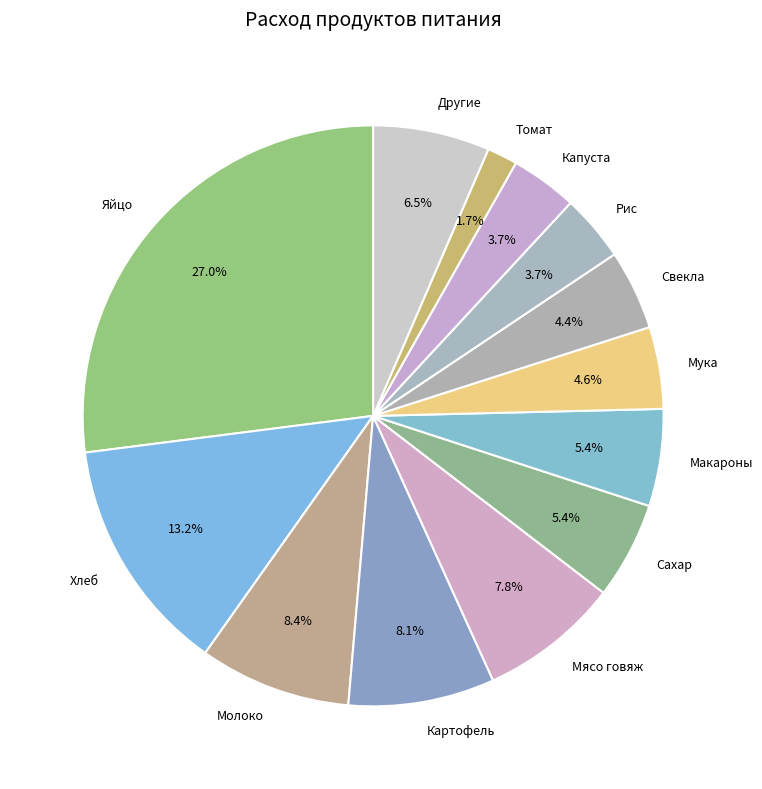

How many segments does this pie chart have?

13